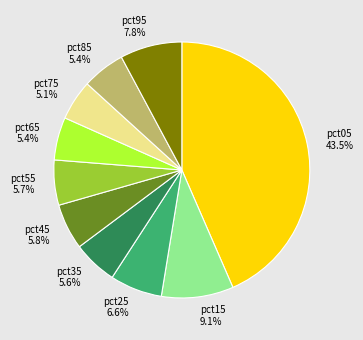

To the nearest percent, what percentage of the pie is pct45?

6%